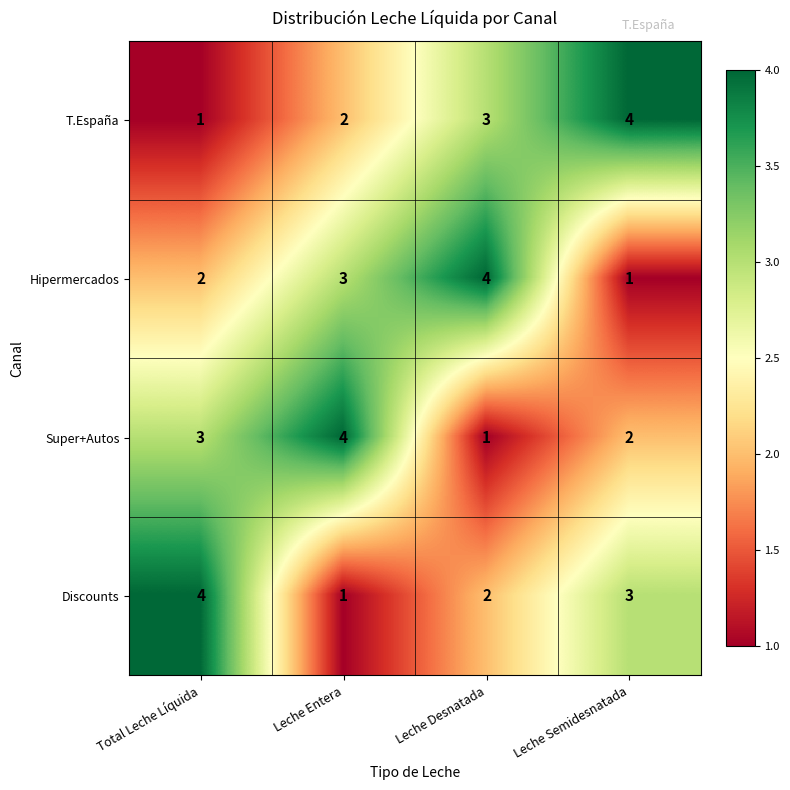

What is the maximum value for Hipermercados?

4